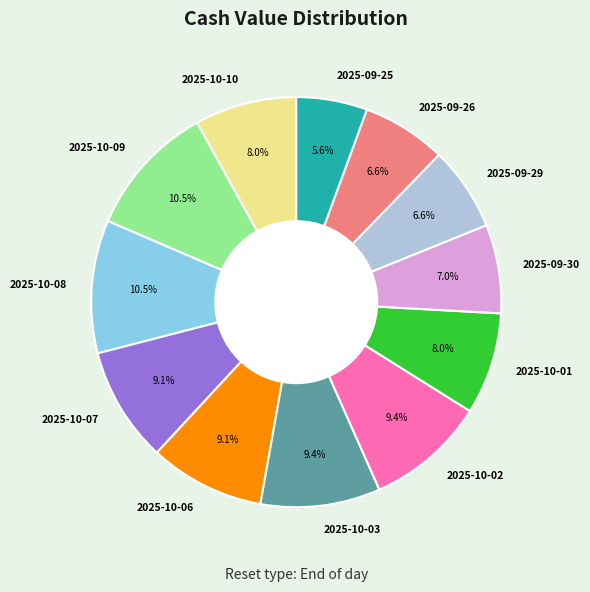

What portion of the pie excludes 2025-09-25?

94.4%